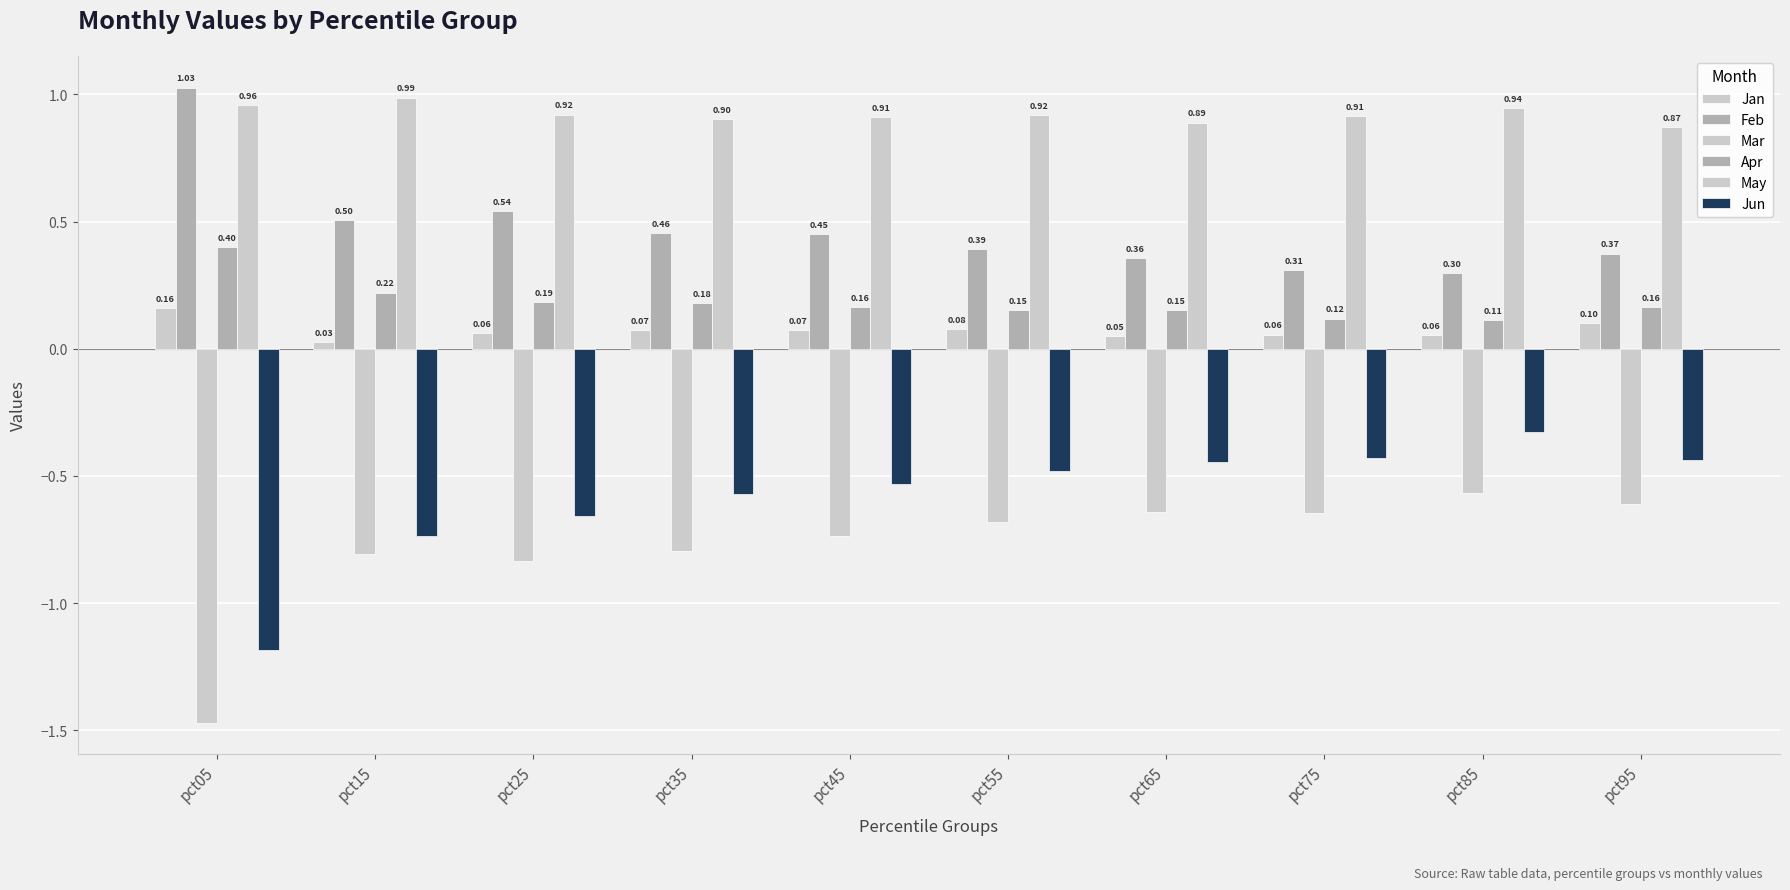

Reading left to right, list all the values displayed in this chart.

Jan: pct05=0.2	pct15=0.0	pct25=0.1	pct35=0.1	pct45=0.1	pct55=0.1	pct65=0.1	pct75=0.1	pct85=0.1	pct95=0.1
Feb: pct05=1.0	pct15=0.5	pct25=0.5	pct35=0.5	pct45=0.5	pct55=0.4	pct65=0.4	pct75=0.3	pct85=0.3	pct95=0.4
Mar: pct05=-1.5	pct15=-0.8	pct25=-0.8	pct35=-0.8	pct45=-0.7	pct55=-0.7	pct65=-0.6	pct75=-0.6	pct85=-0.6	pct95=-0.6
Apr: pct05=0.4	pct15=0.2	pct25=0.2	pct35=0.2	pct45=0.2	pct55=0.2	pct65=0.2	pct75=0.1	pct85=0.1	pct95=0.2
May: pct05=1.0	pct15=1.0	pct25=0.9	pct35=0.9	pct45=0.9	pct55=0.9	pct65=0.9	pct75=0.9	pct85=0.9	pct95=0.9
Jun: pct05=-1.2	pct15=-0.7	pct25=-0.7	pct35=-0.6	pct45=-0.5	pct55=-0.5	pct65=-0.4	pct75=-0.4	pct85=-0.3	pct95=-0.4